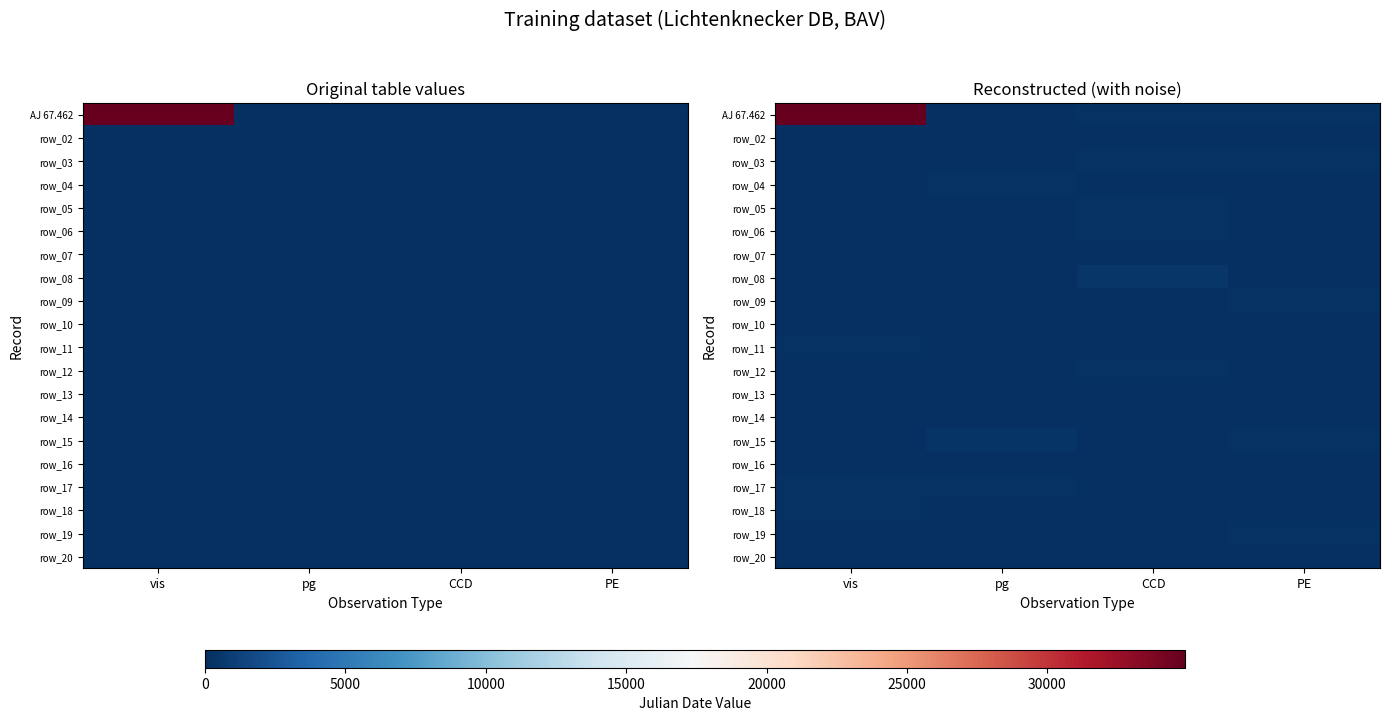

Between vis and PE, which series saw the biggest shift?

AJ 67.462